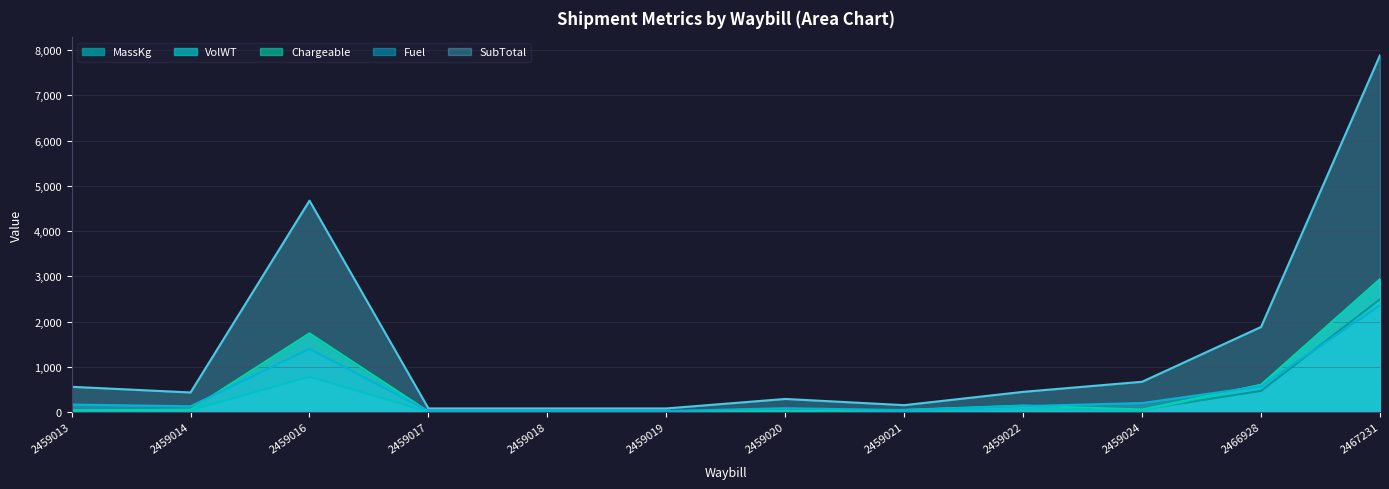

How many values in the VolWT series are below 27?

6